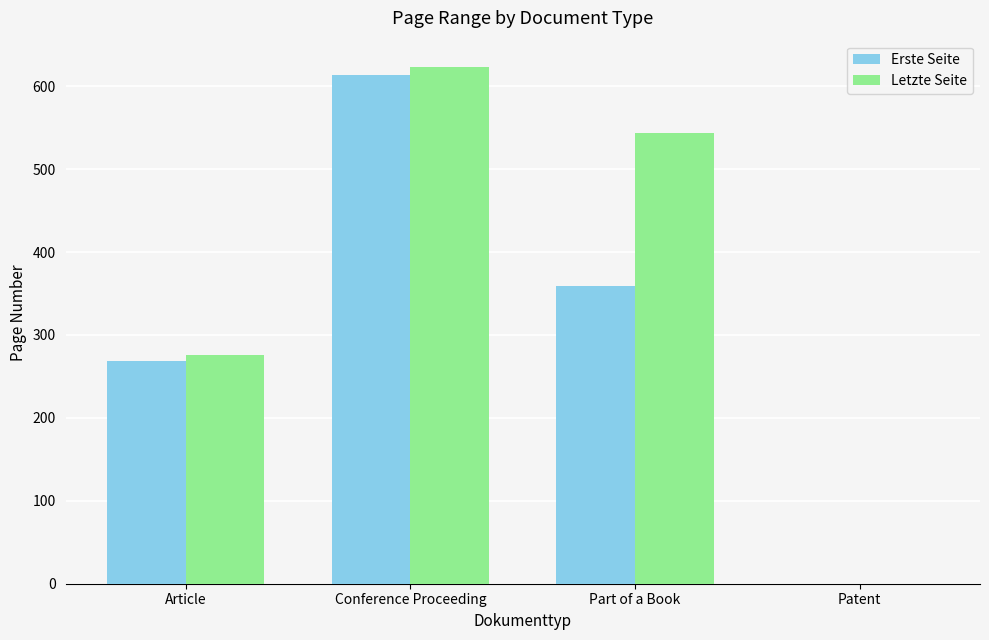

What is the sum of all Letzte Seite values?

1443.3